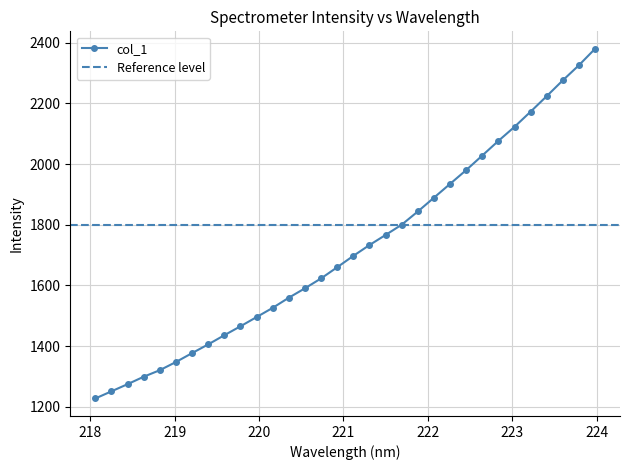

How many lines are shown in the chart?

1